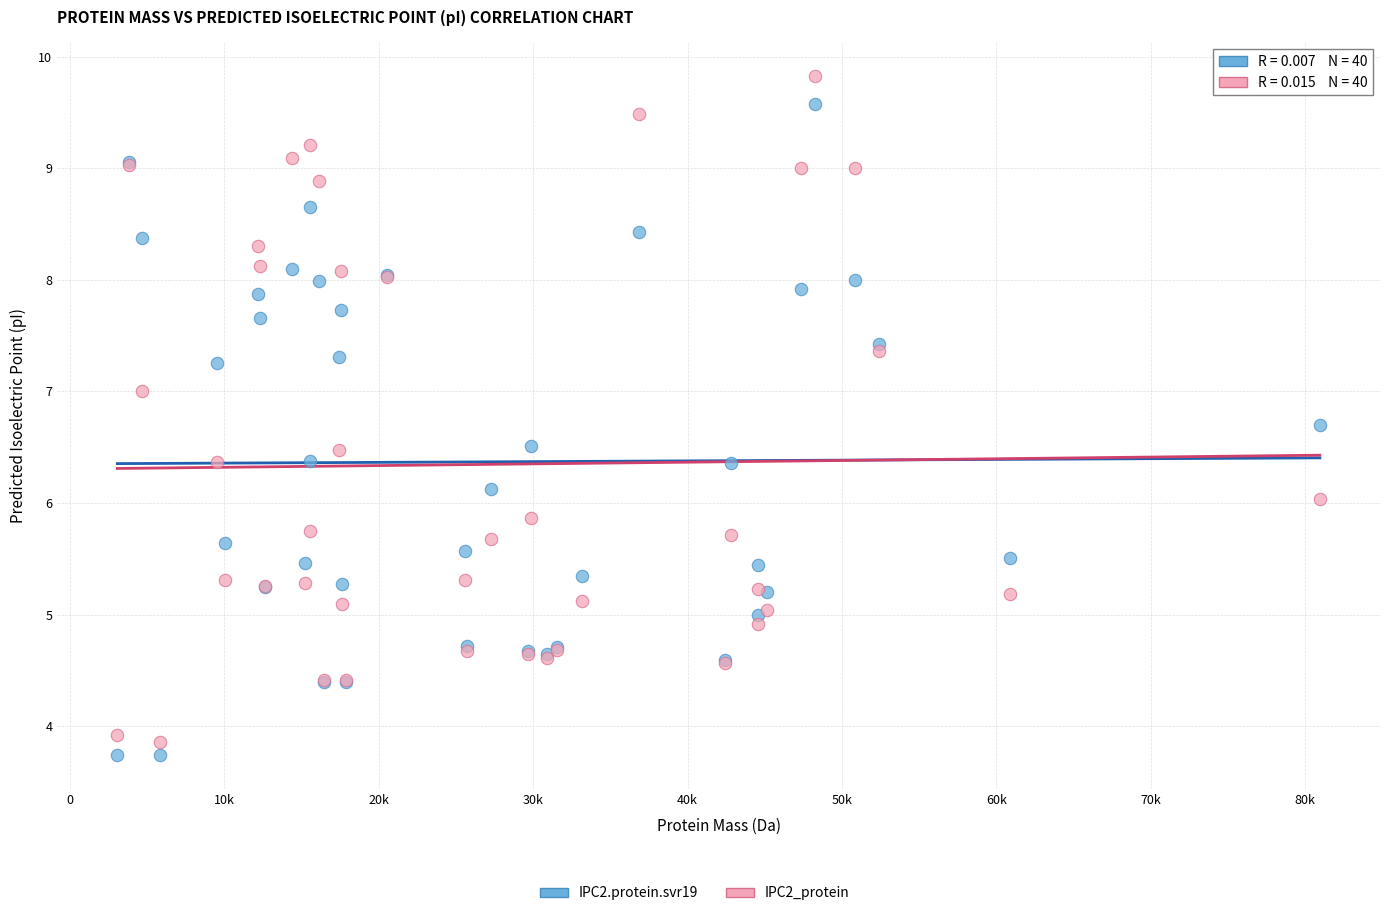

Which series has the widest spread of Y values?

IPC2_protein